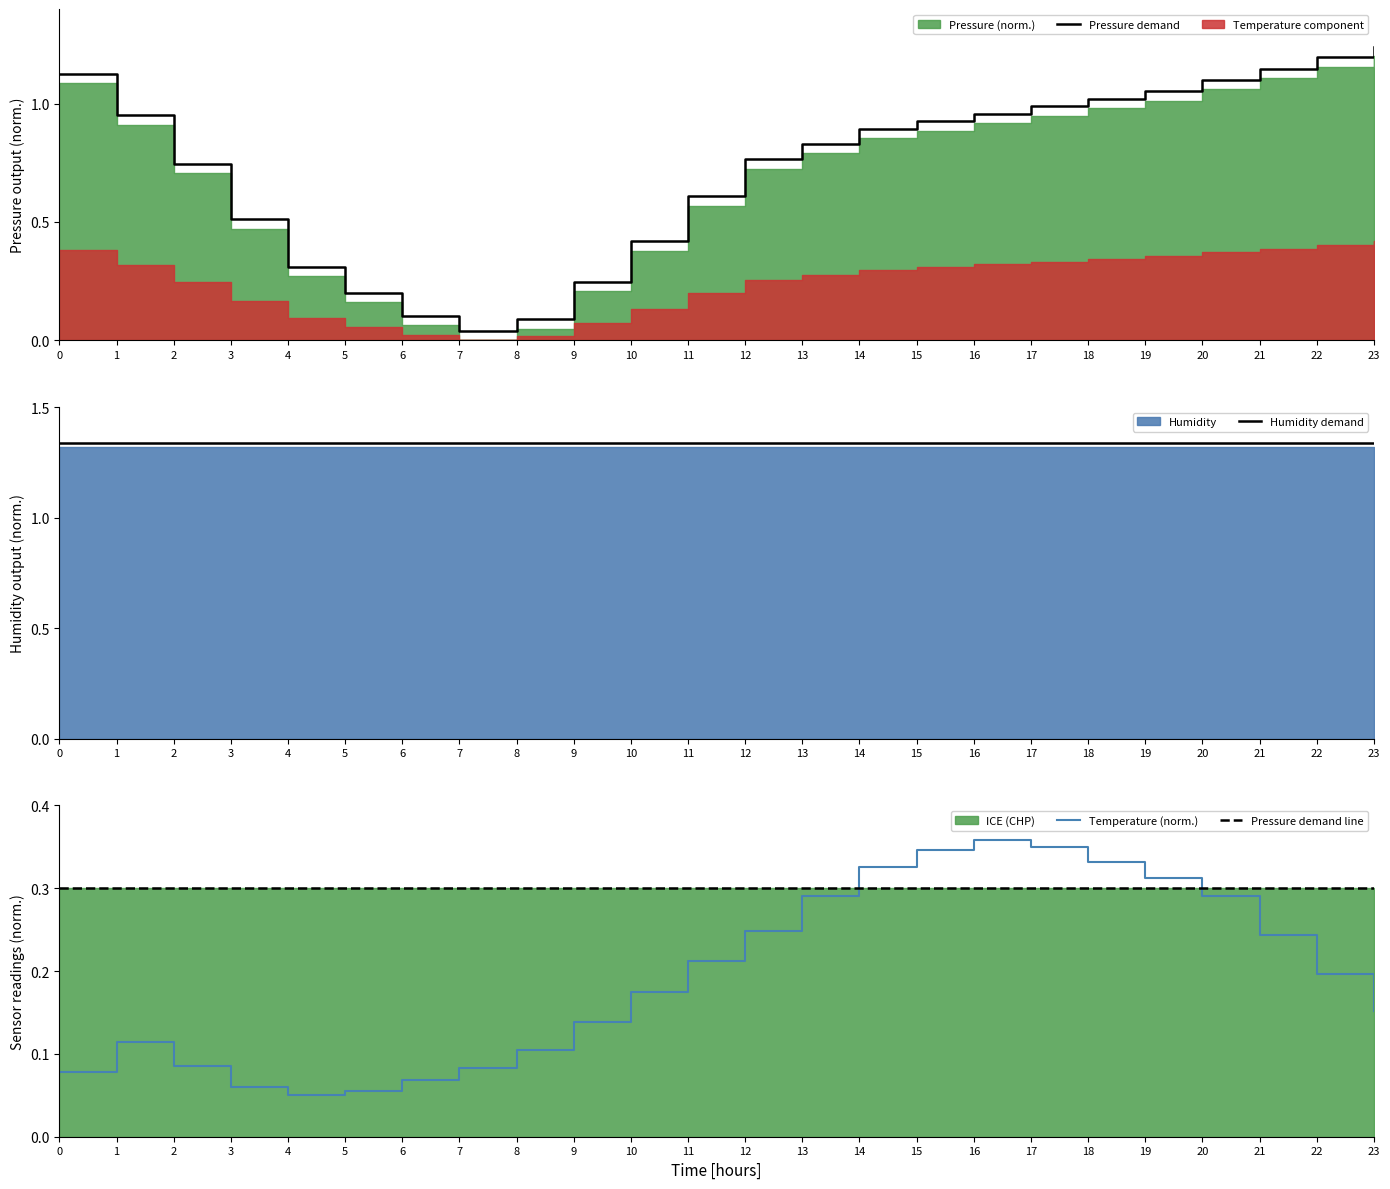

True or false: Pressure demand line has a value of 0.5 at 21.

False